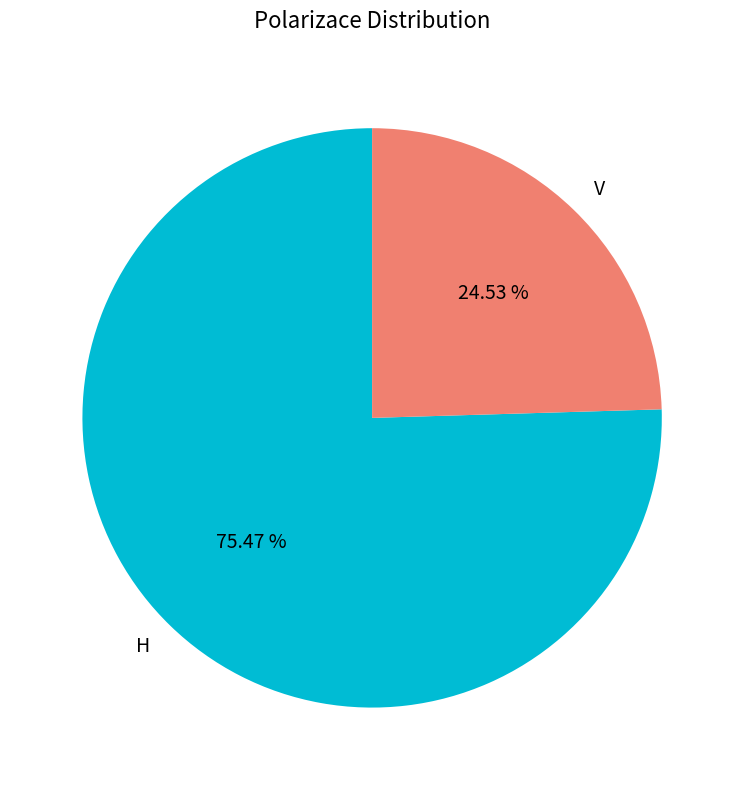

Which has a higher value, H or V?

H